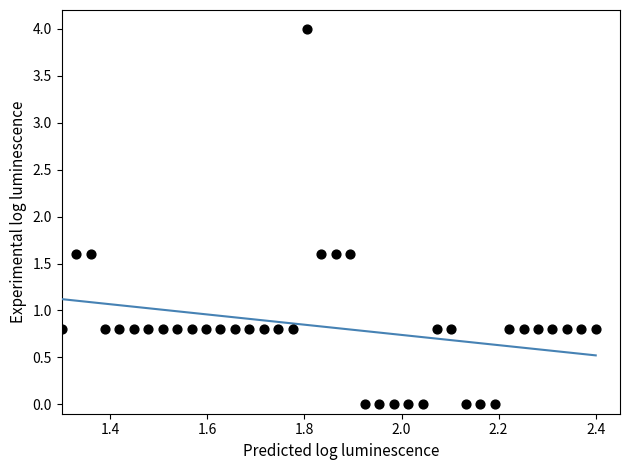

What is the range of Y values (max minus min)?

4.0